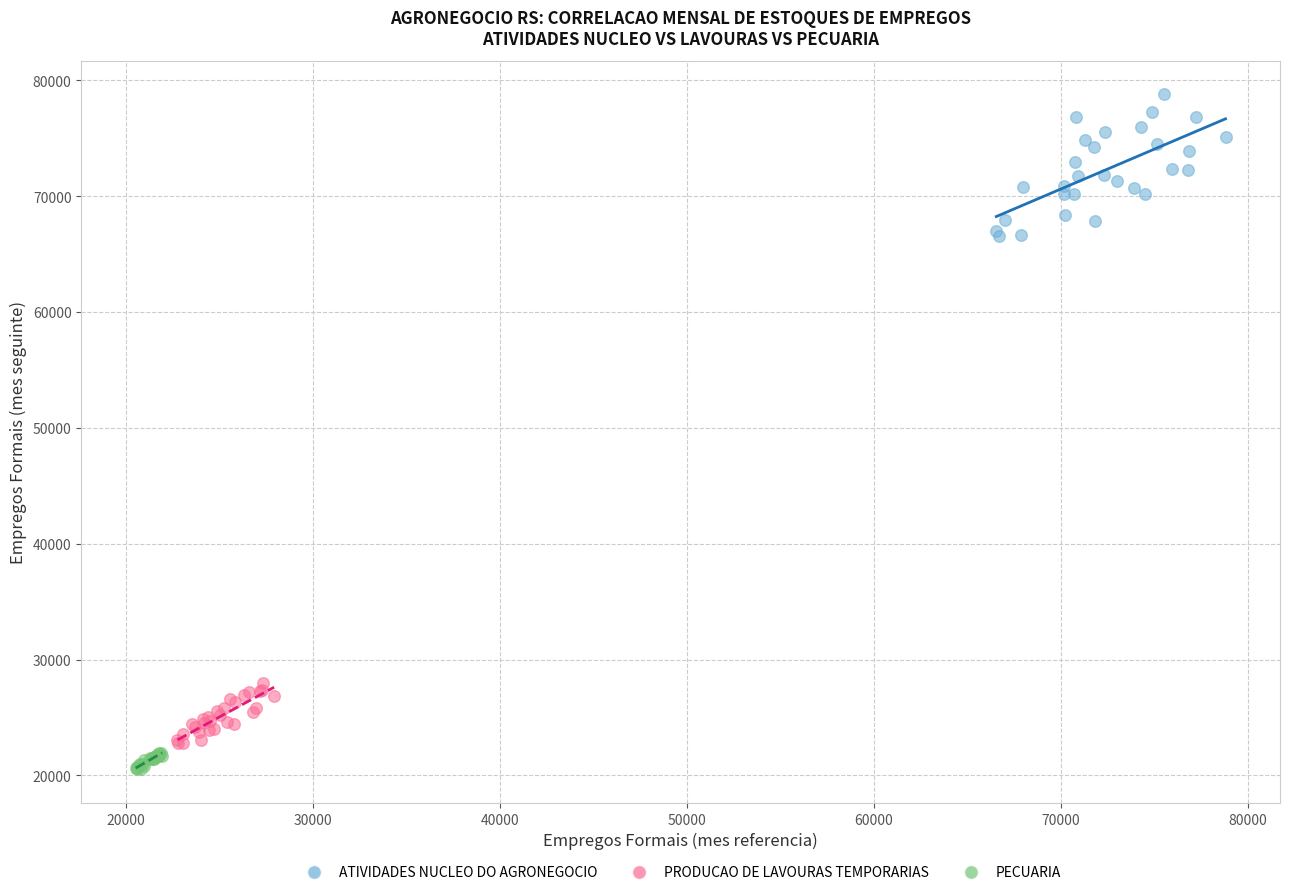

Which series has the widest spread of Y values?

ATIVIDADES NUCLEO DO AGRONEGOCIO